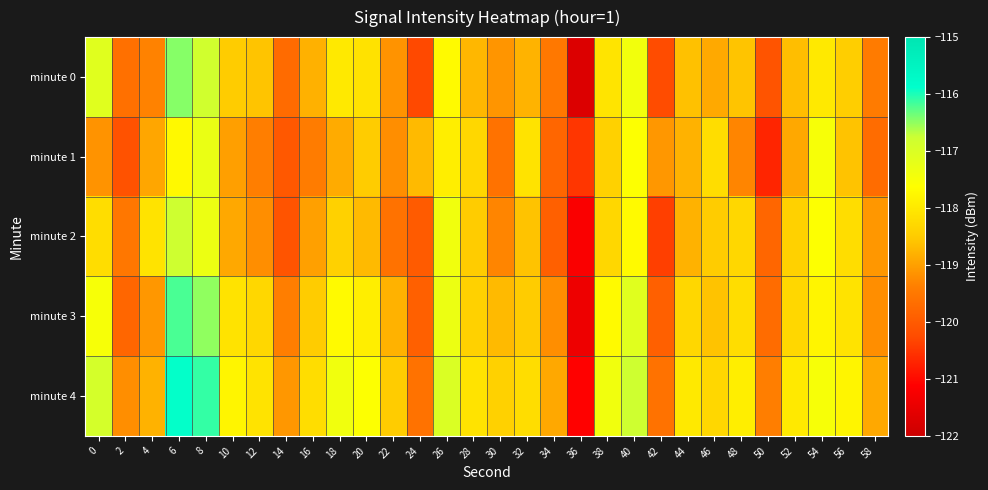

What is the spread (max minus min) of values at 44?

0.8